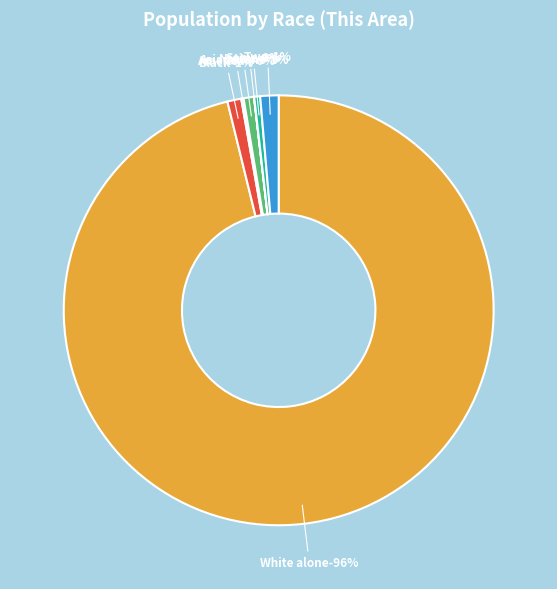

What is the total percentage of Native Hawaiian and Other Pacific and Some Other Race alone?

0.5%